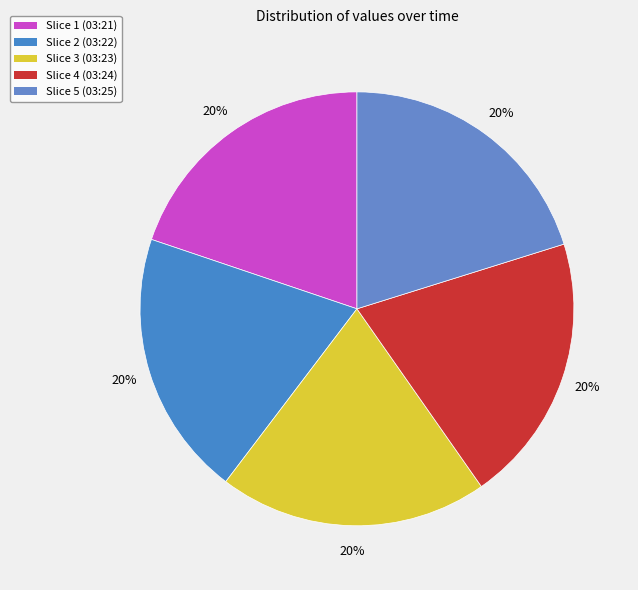

How many segments does this pie chart have?

5